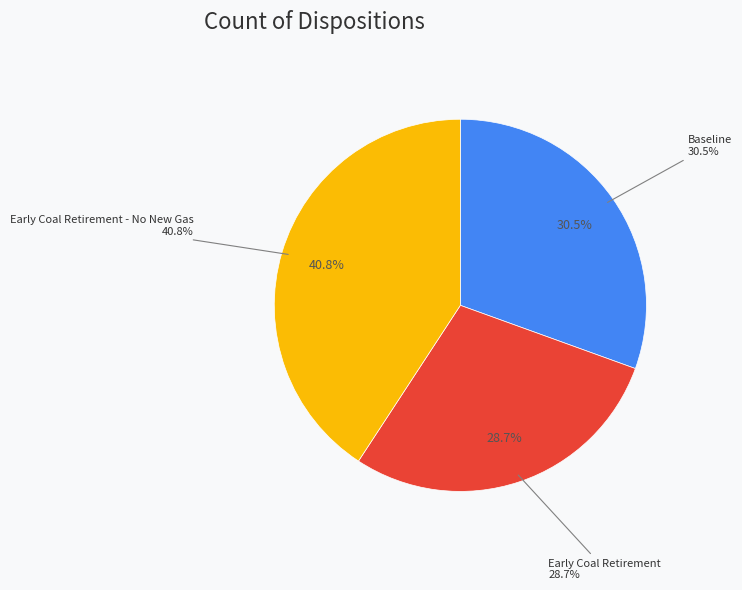

How many segments does this pie chart have?

3